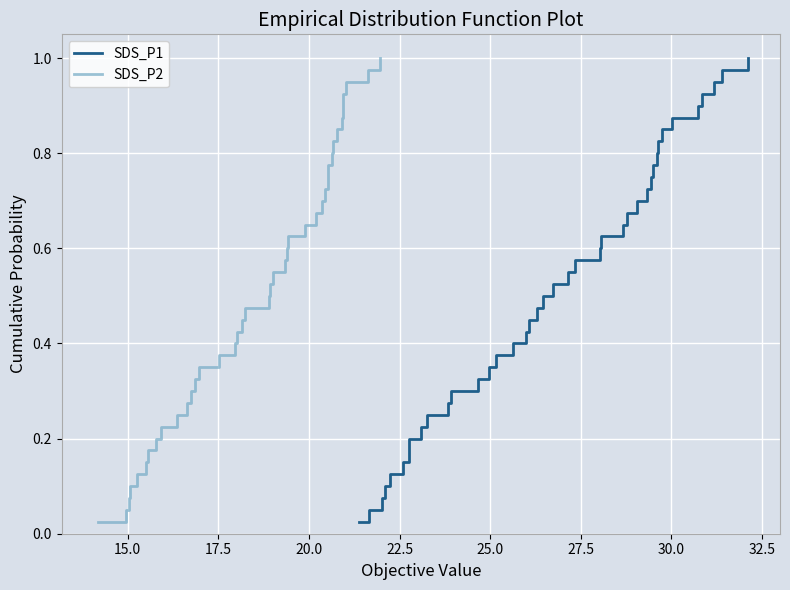

True or false: SDS_P2 and SDS_P1 cross at least once.

False